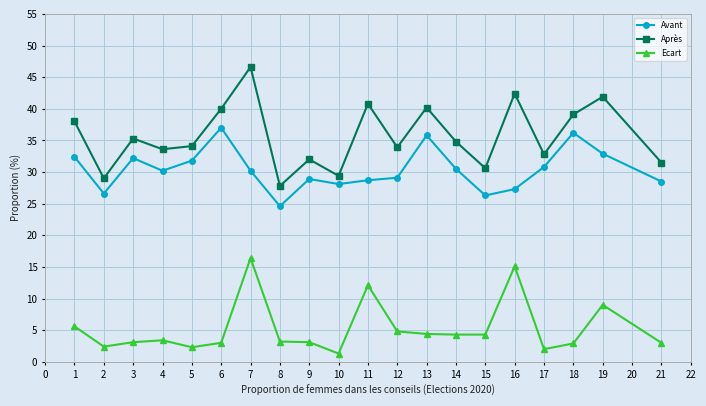

Which series has the largest total across all categories?

Après